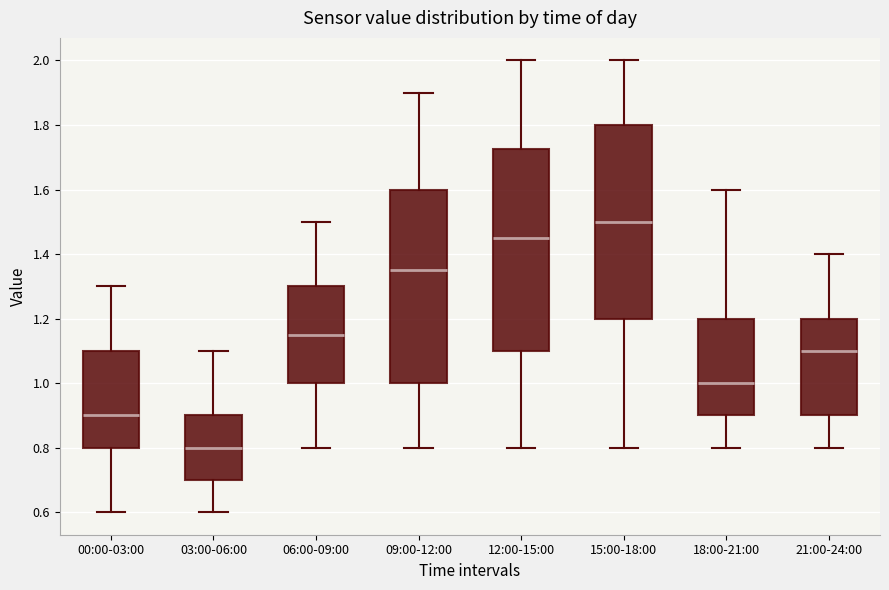

Which box's median line is the lowest?

03:00-06:00